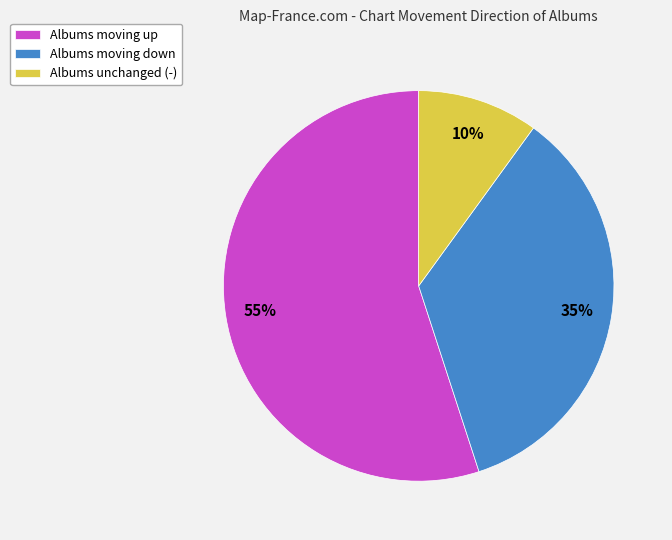

To the nearest percent, what percentage of the pie is Albums unchanged (-)?

10%